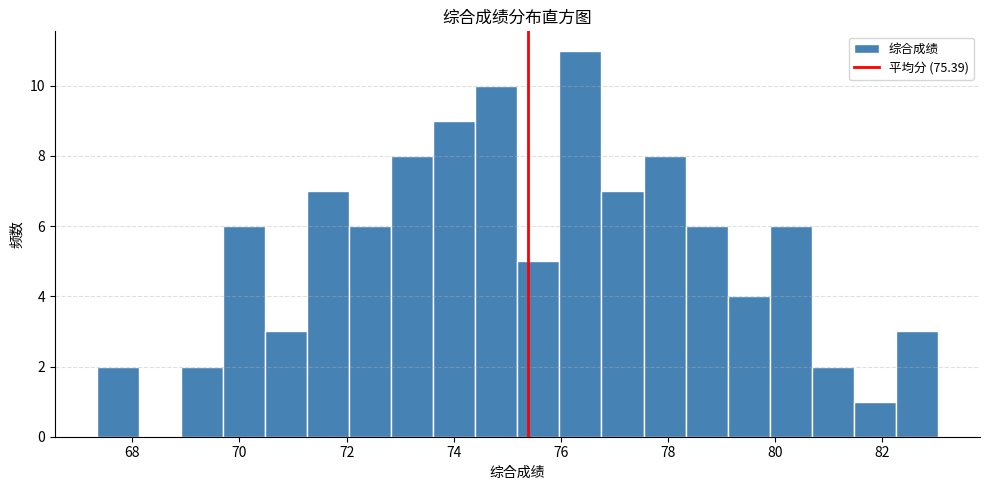

Read against the x-axis, roughly where is the centre of the tallest bar?

76.4